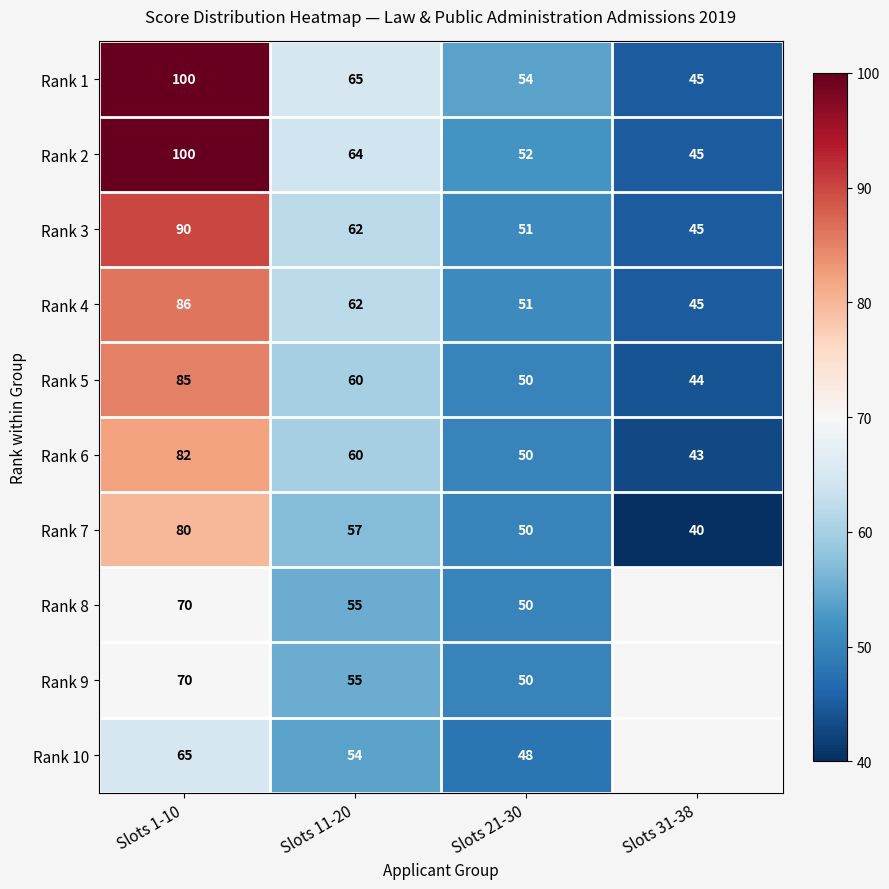

What is the difference between the second highest and second lowest values in the Rank 4 series?

11